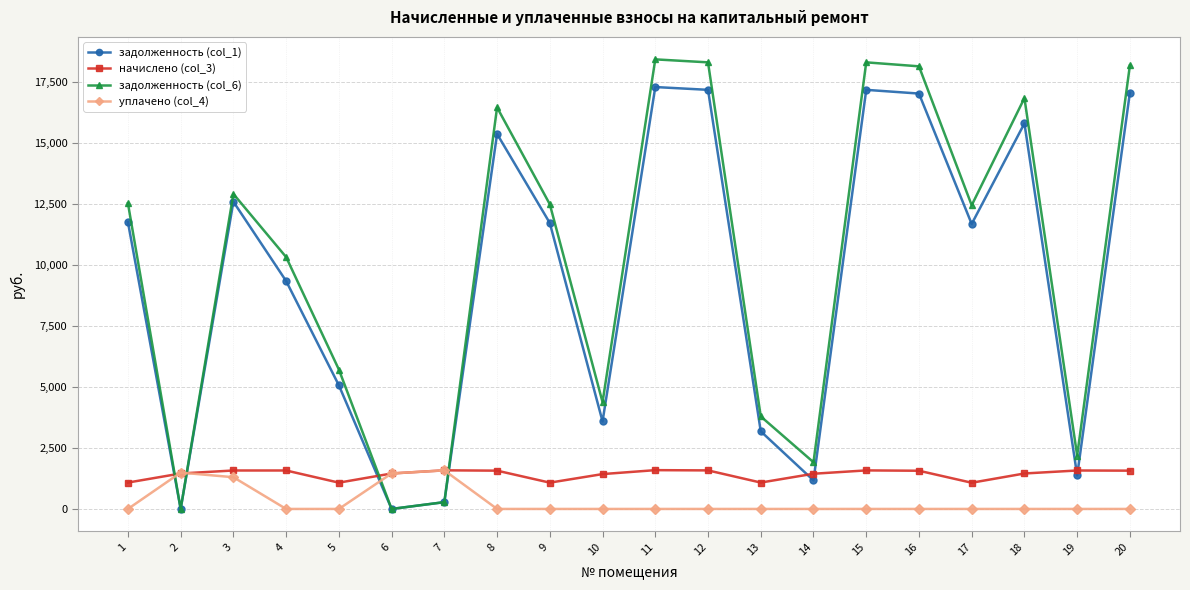

True or false: задолженность (col_6) has a value of 8412.3 at 16.

False